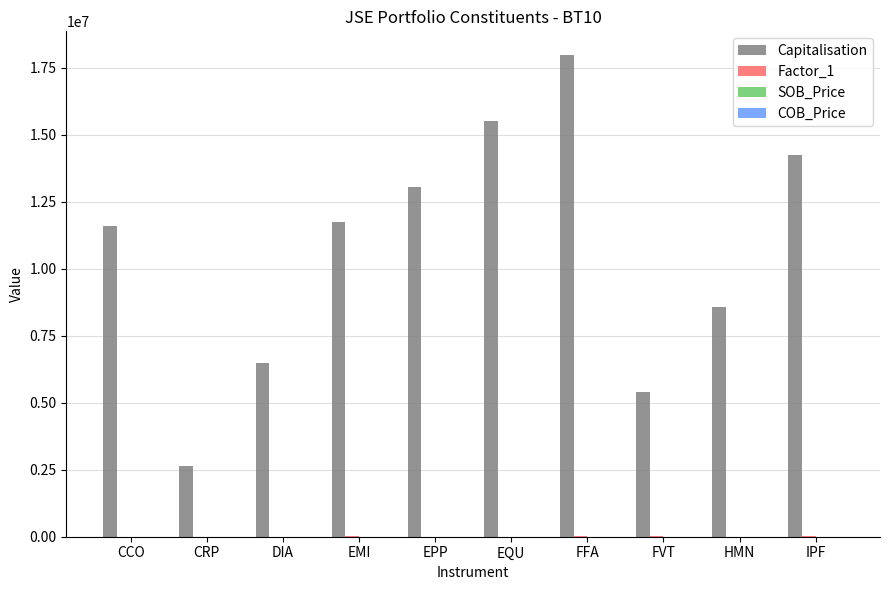

How many distinct data groups are displayed?

4